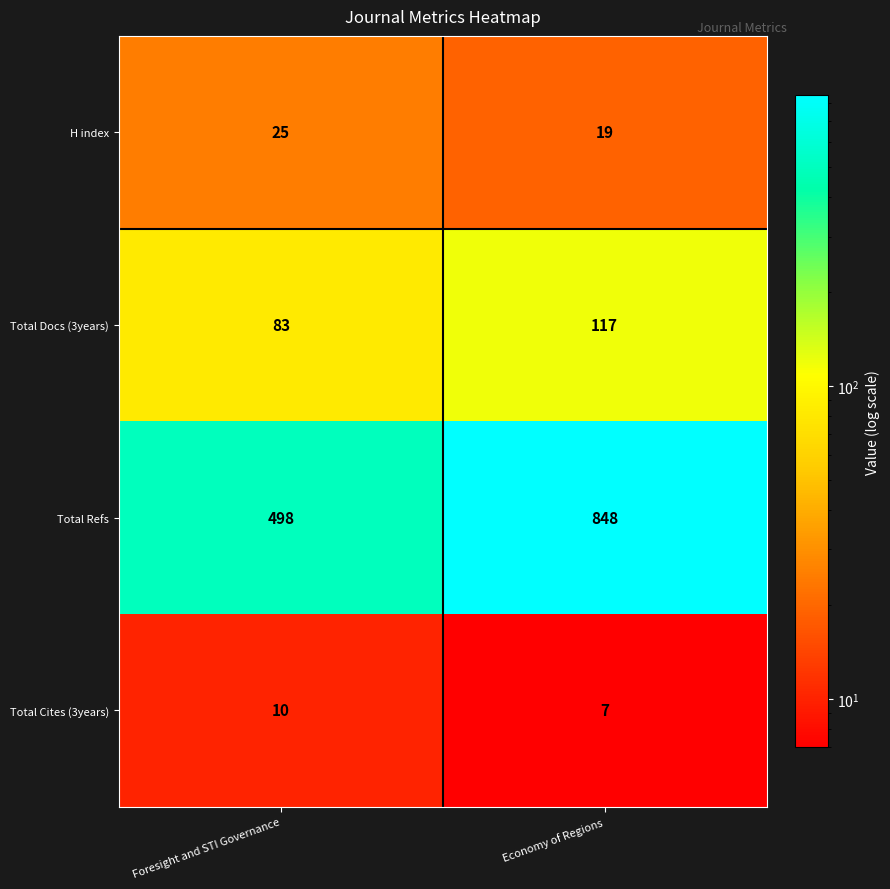

What is the sum of all Total Refs values?

1346